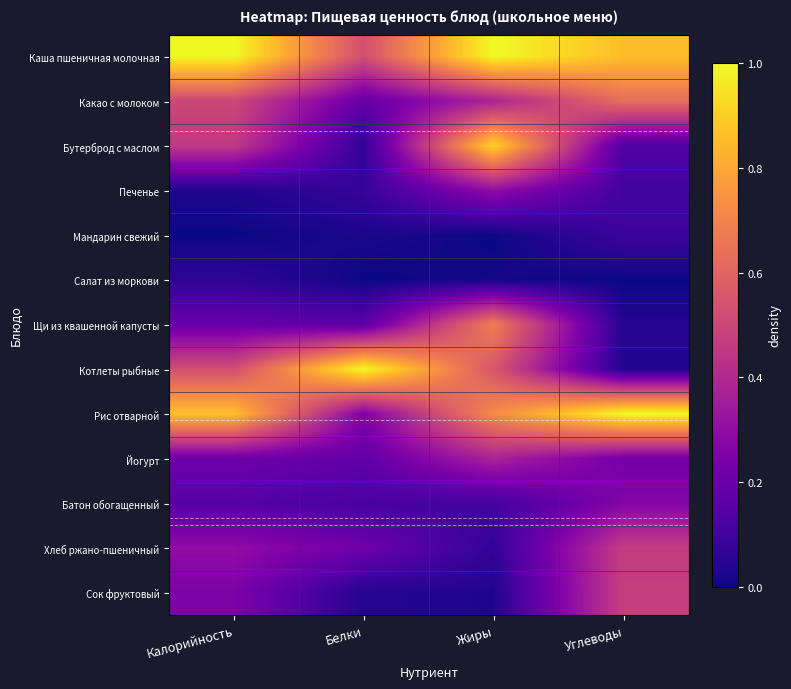

Is it true that Котлеты рыбные equals 1.8 at Белки?

False